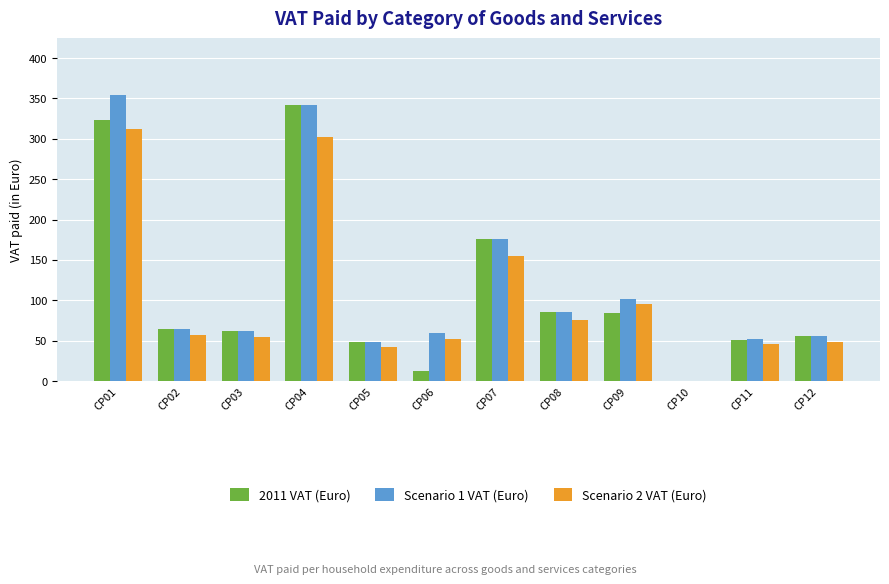

What is the total value across all series at CP12?

159.3